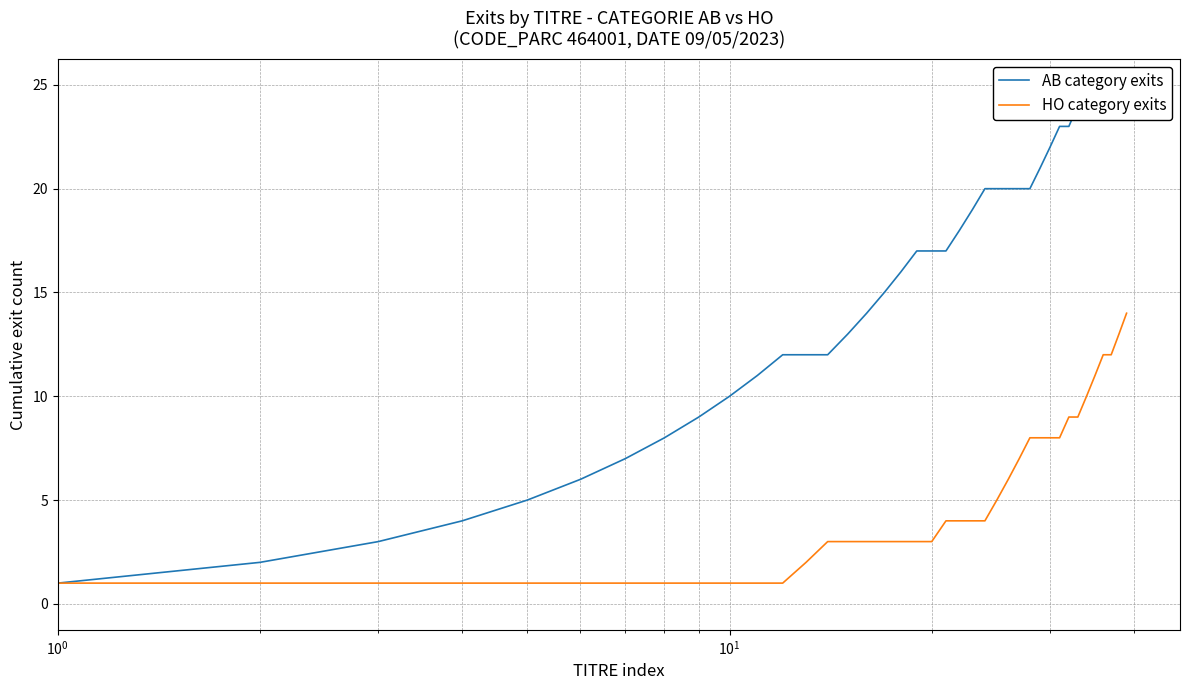

What position from the right is 22?

18